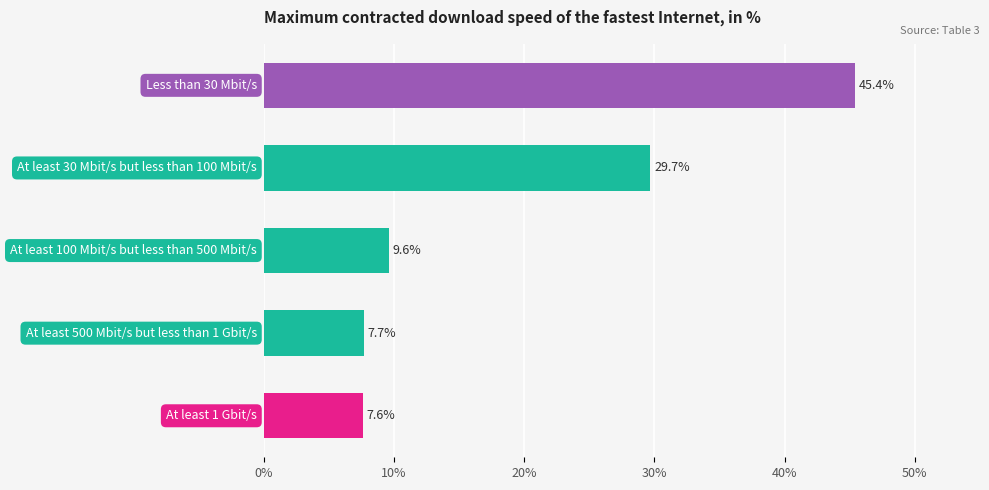

What is the smallest value displayed?

7.6